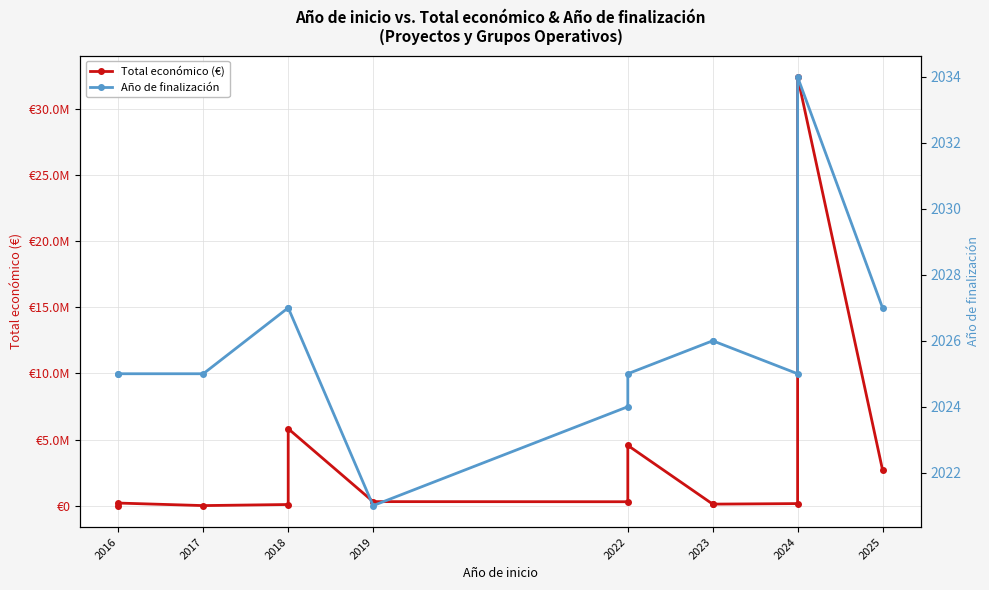

What is the value of the Total económico (€) point at the 4th from the left?

90474